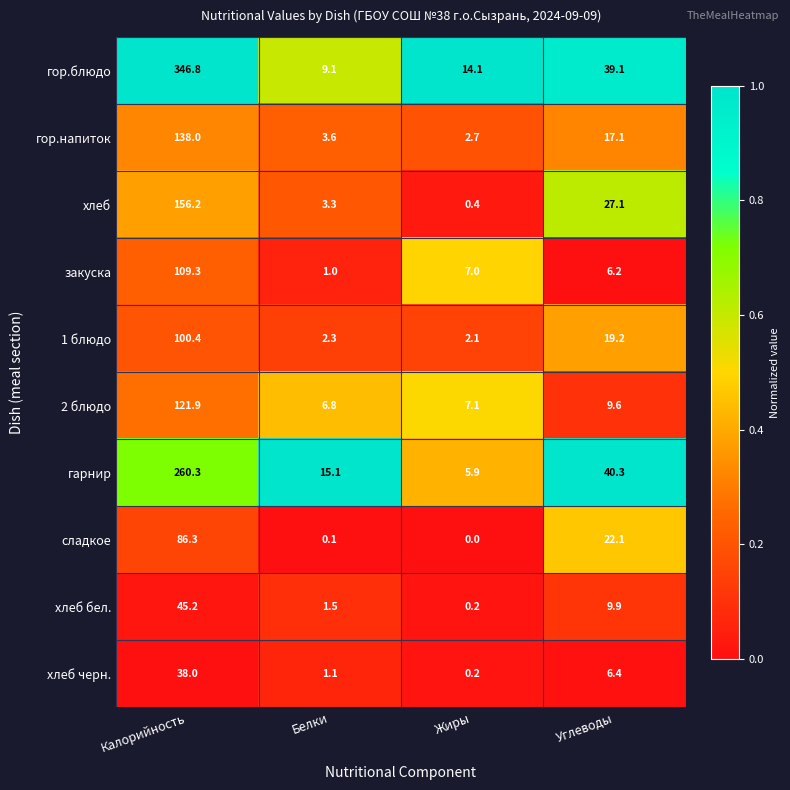

How many distinct data groups are displayed?

10